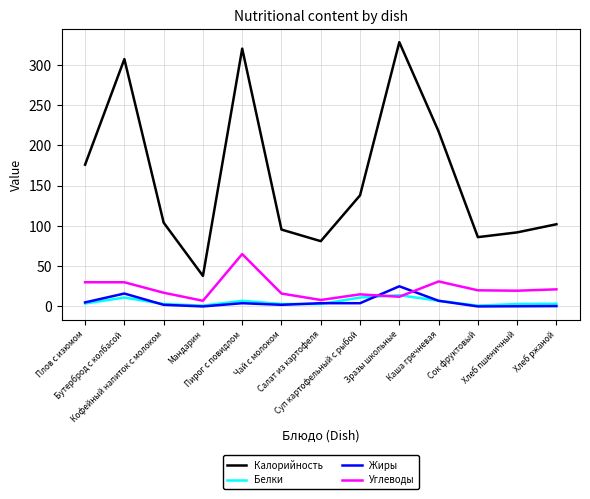

What is the maximum value for Калорийность?

328.0